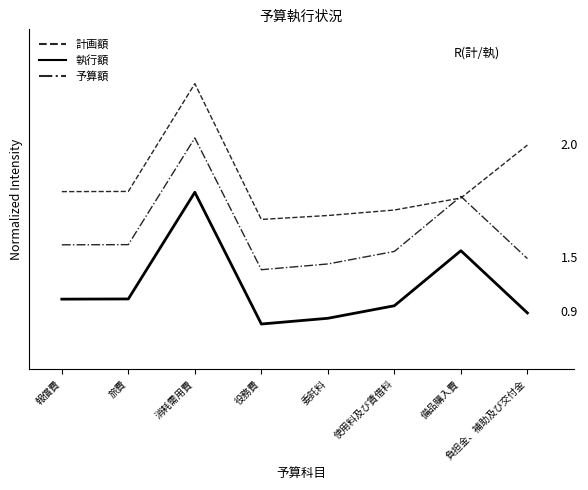

What is the total value across all series at 旅費?

1.8